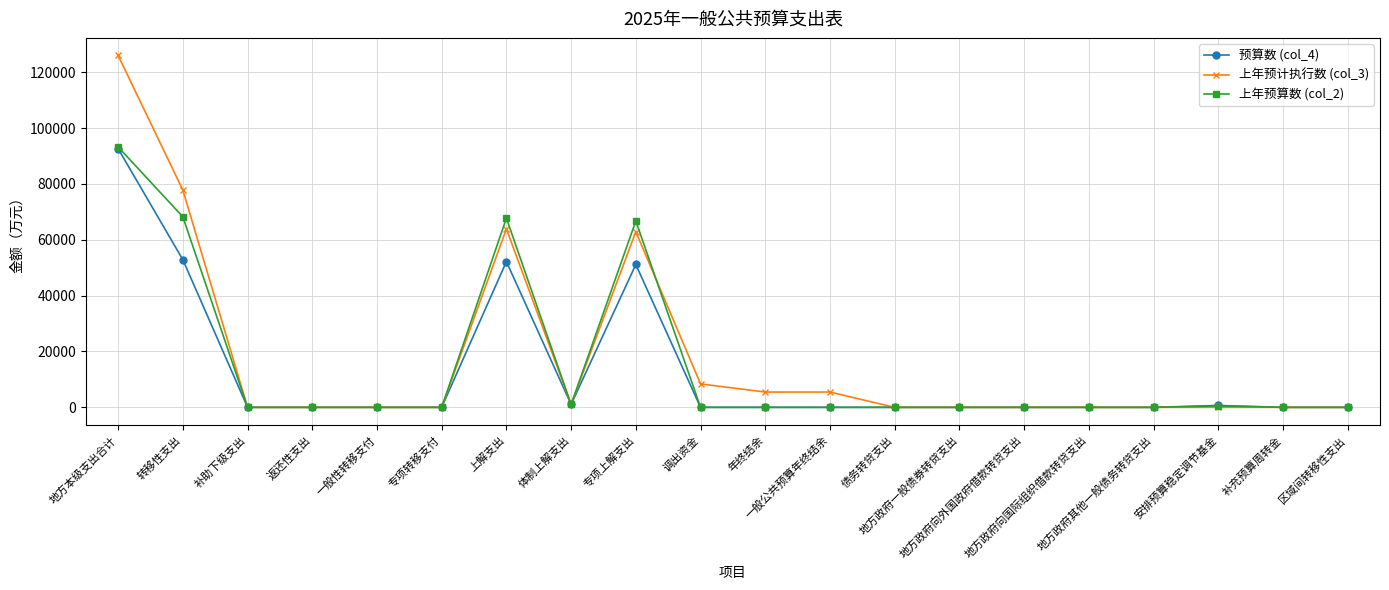

The value of 预算数 (col_4) at 安排预算稳定调节基金 is 679. True or false?

True